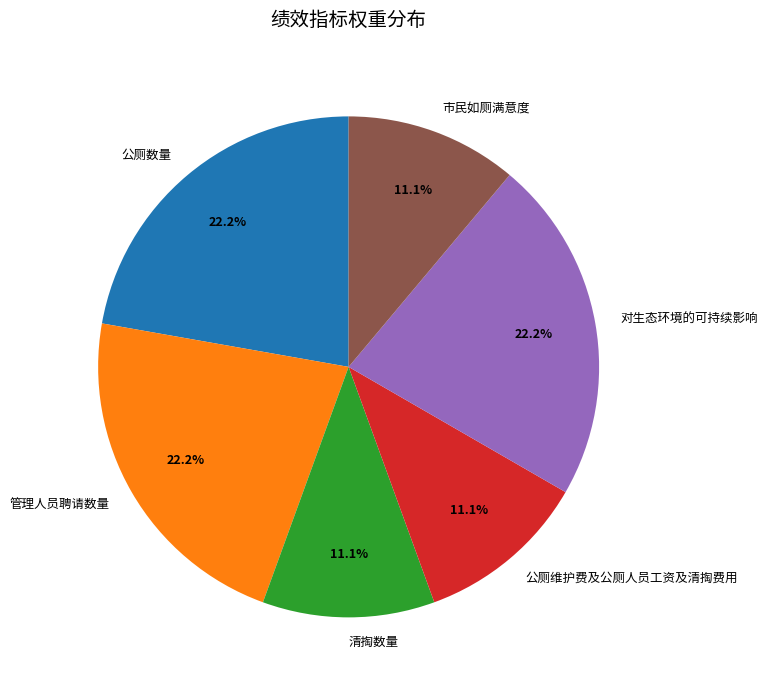

Is there any slice that represents more than half of the pie?

No